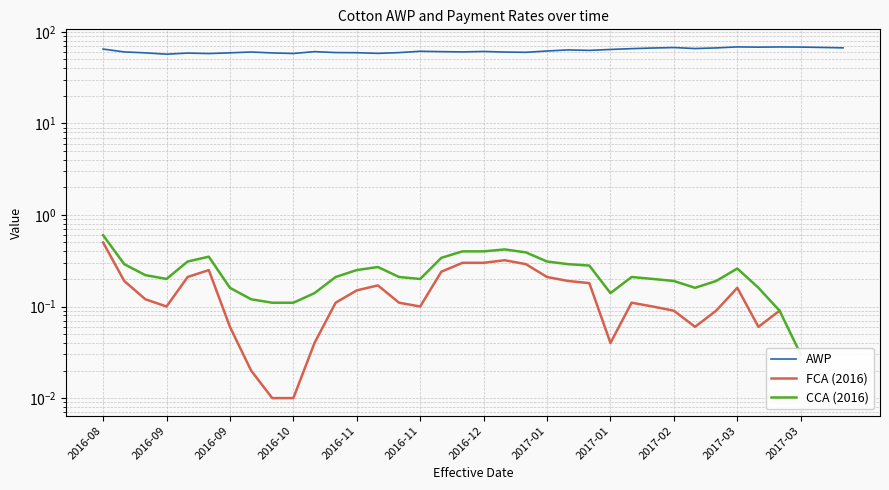

How many lines are shown in the chart?

3